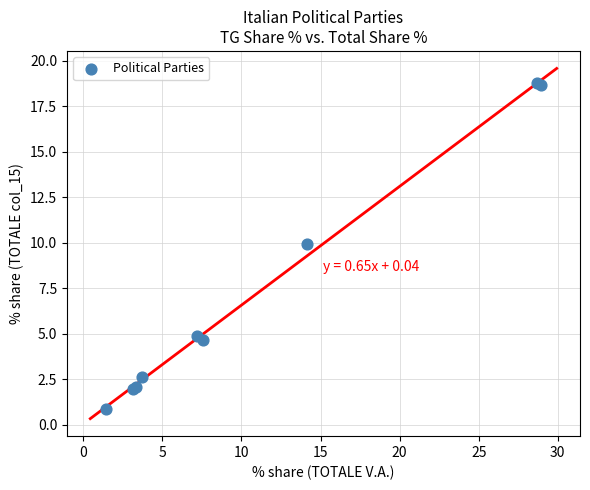

What Y value in the scatter plot is closest to 9?

10.0